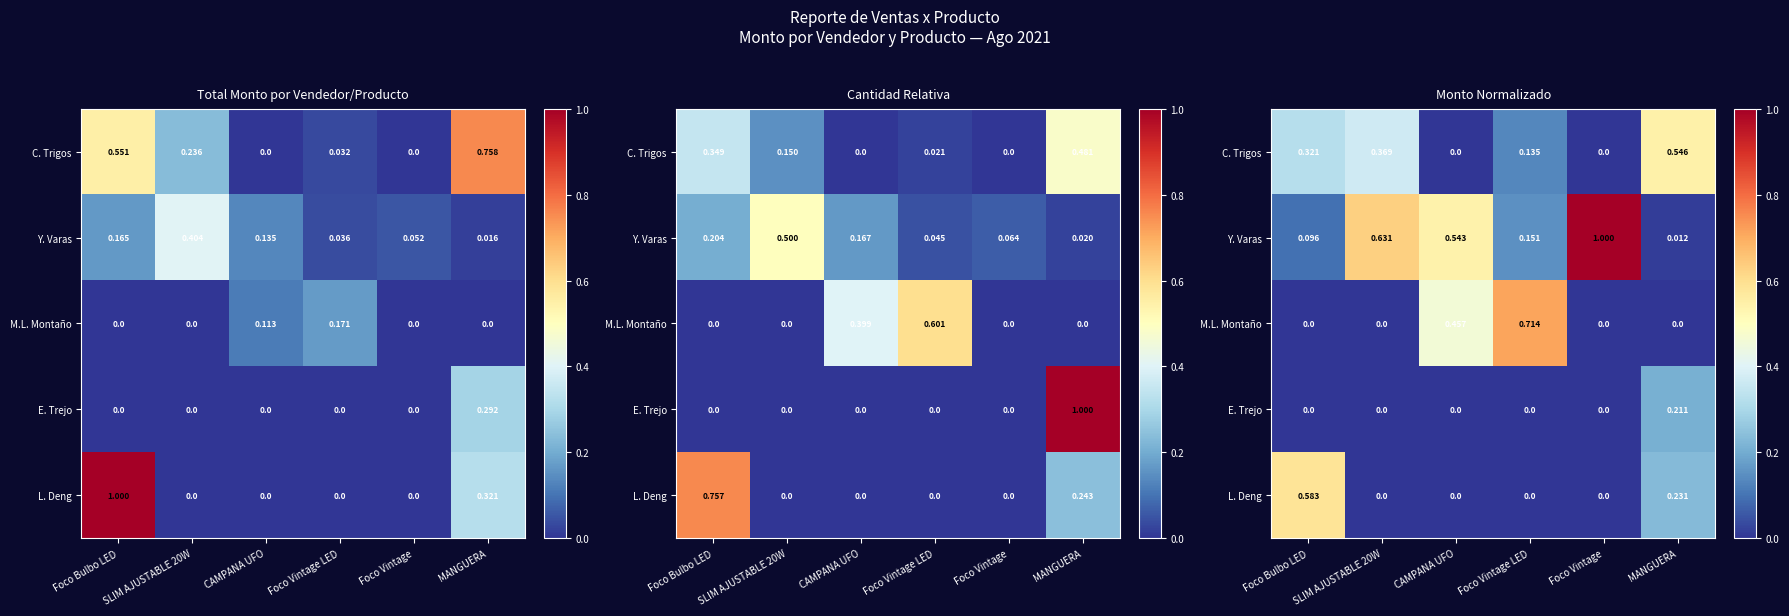

Which label corresponds to the largest value in the chart?

Foco Vintage